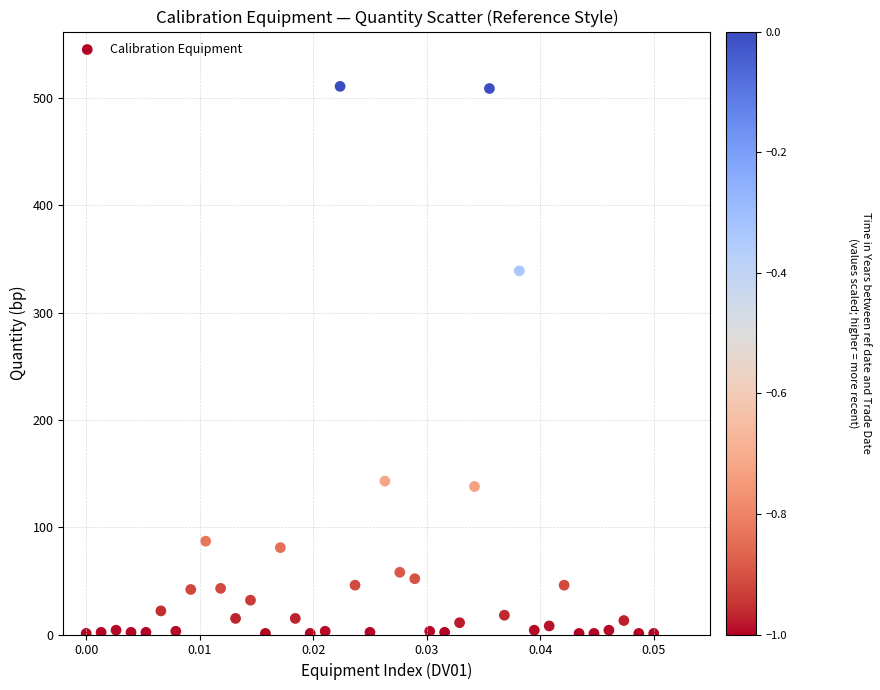

What is the range of Y values (max minus min)?

510